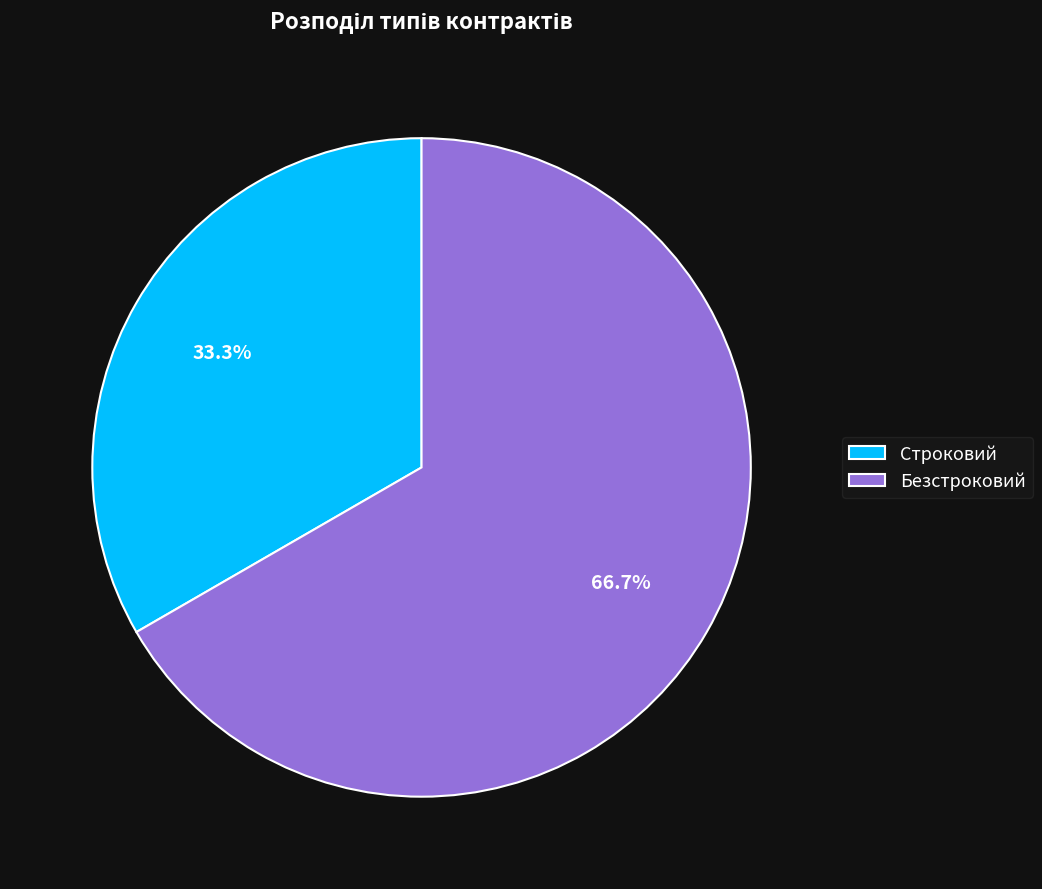

To the nearest percent, what percentage of the pie is Безстроковий?

67%